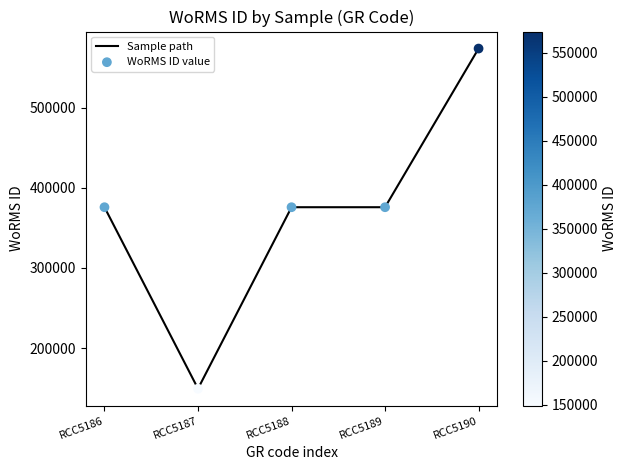

What is the change in value from RCC5189 to RCC5190?

+198183